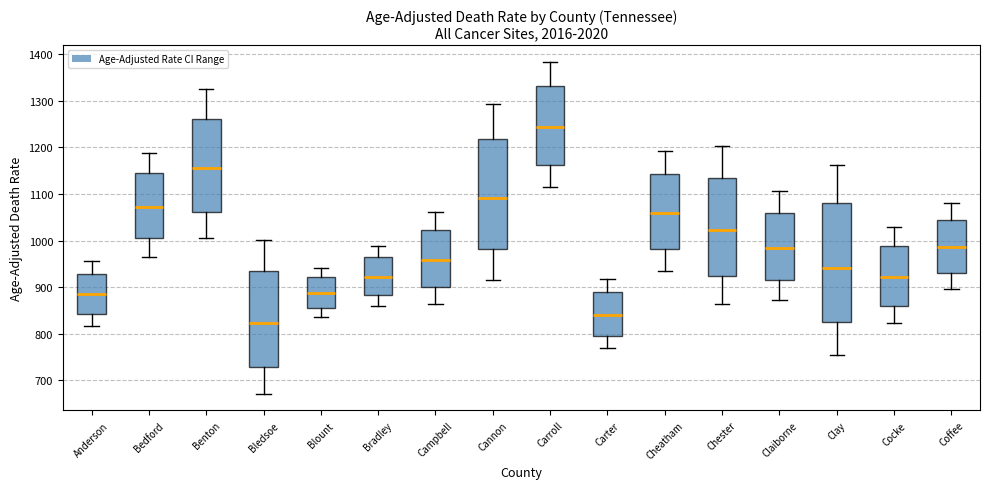

Where does the median line of the box for Cannon sit on the y-axis? The values are not printed on the chart, so give them approximately, as read against the axis.

1090